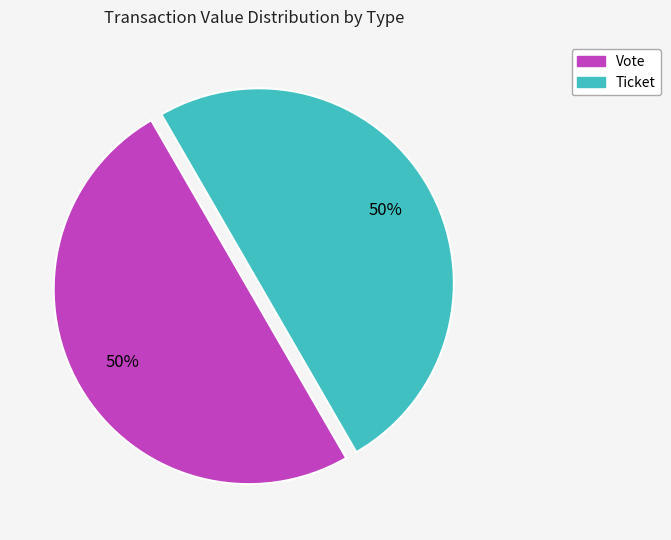

To the nearest percent, what is the average slice percentage?

50%